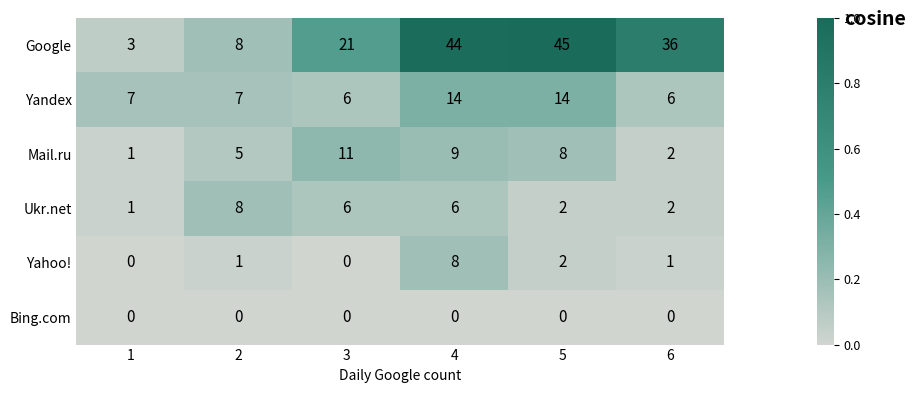

How many data points does each series have?

6